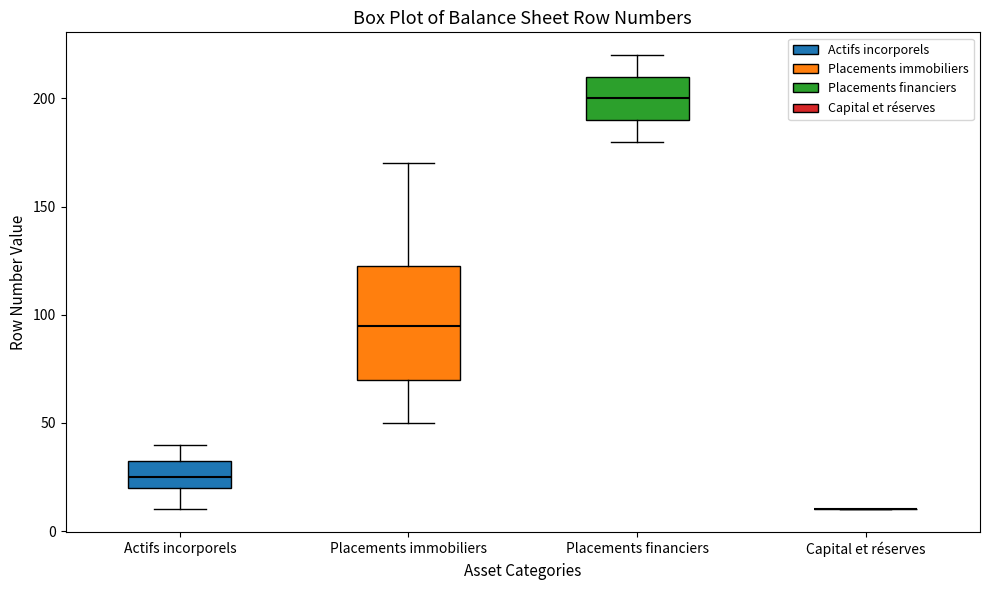

Which box is the tallest, from its lower edge to its upper edge?

Placements immobiliers